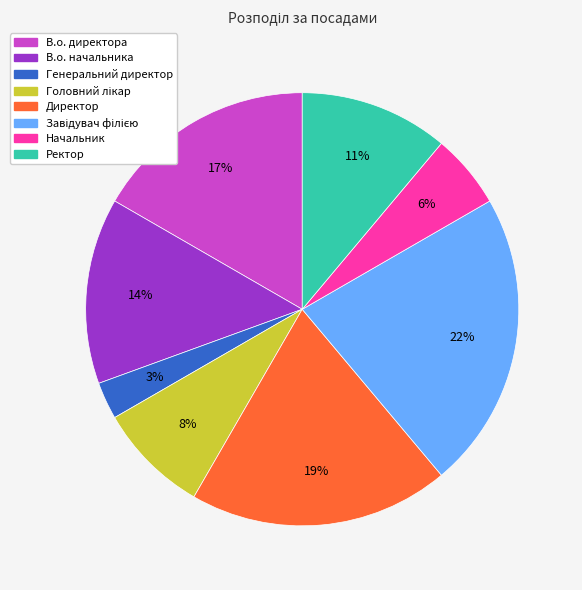

What percentage is the Начальник slice, to the nearest percent?

6%